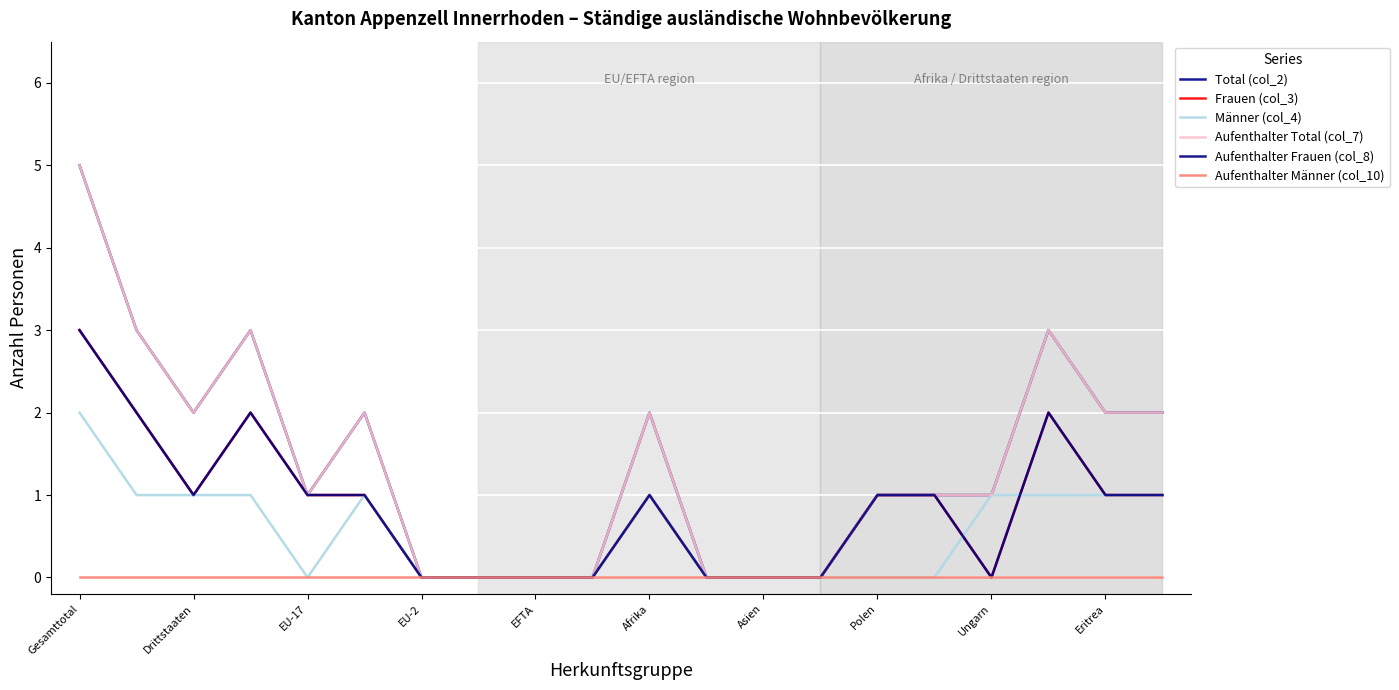

Which series has the largest total across all categories?

Total (col_2)